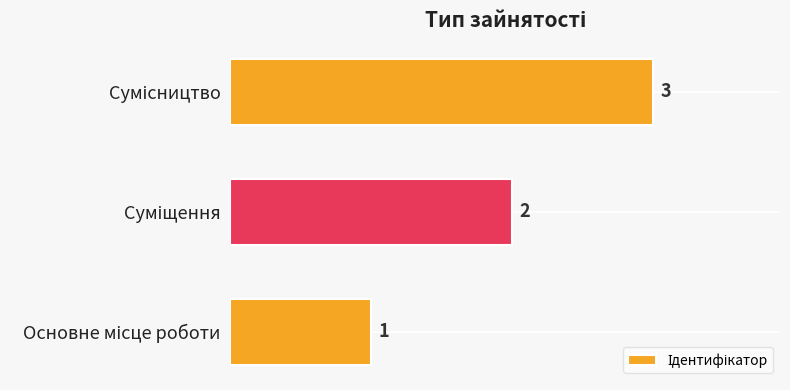

What is the sum of all values?

6